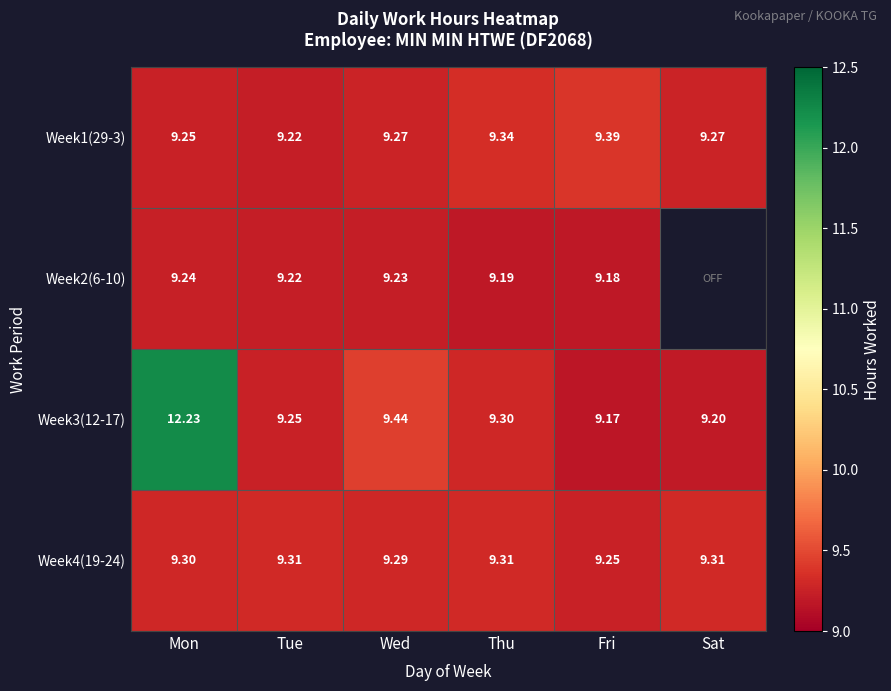

Is the value of Week4(19-24) at Thu greater than the value of Week2(6-10) at Mon?

Yes